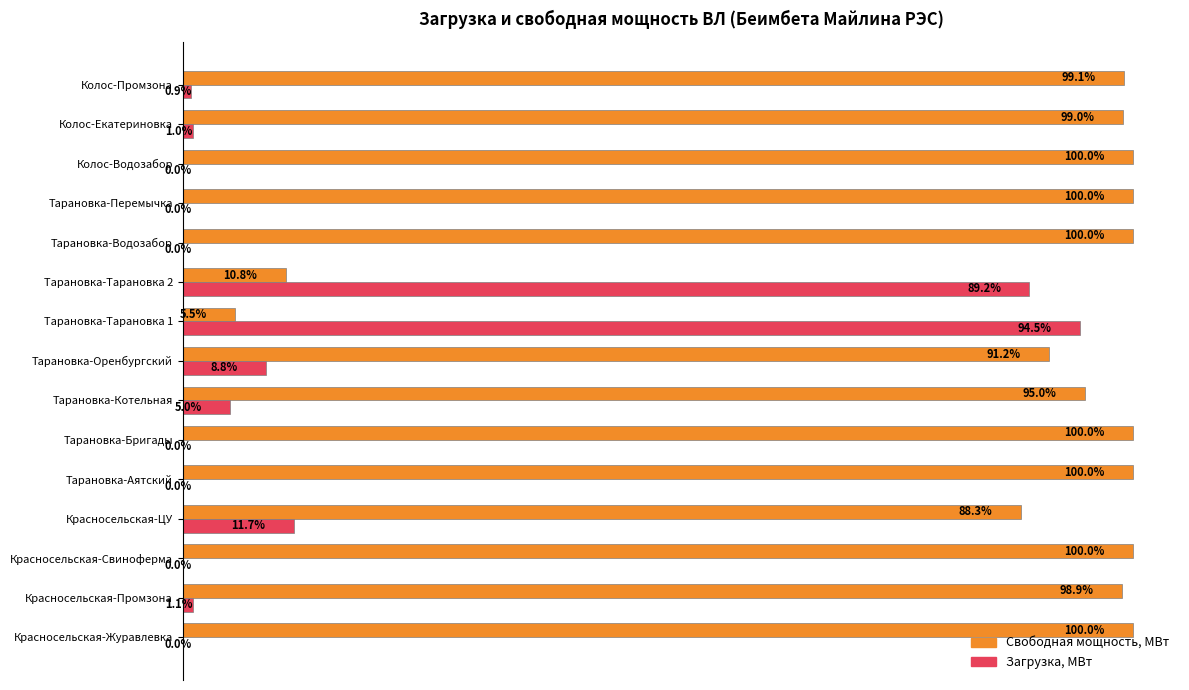

What are all the series names shown in the legend?

Свободная мощность, МВт, Загрузка, МВт